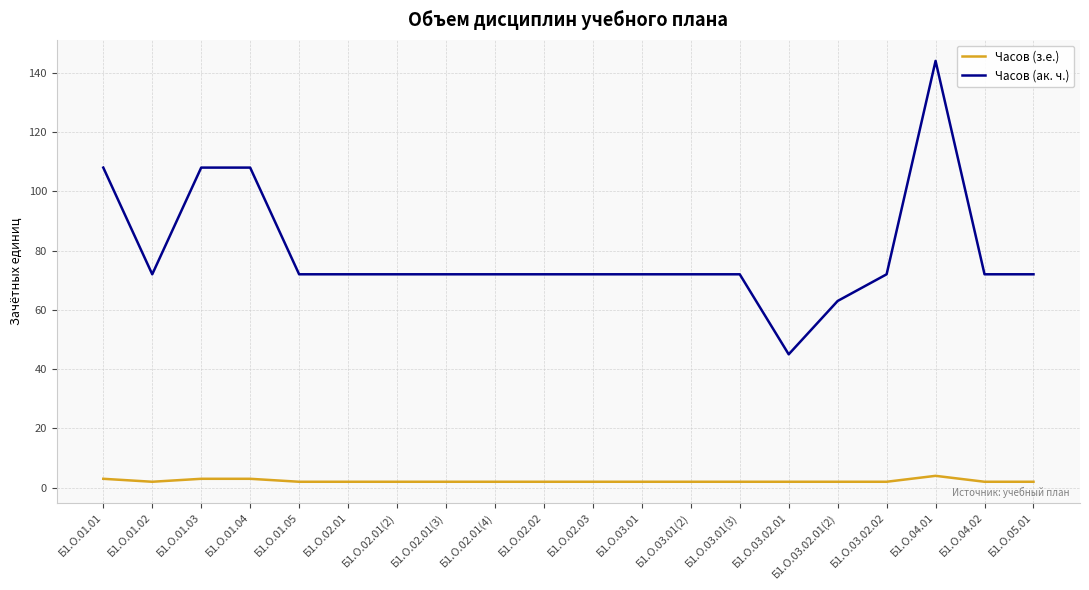

What are all the series names shown in the legend?

Часов (з.е.), Часов (ак. ч.)